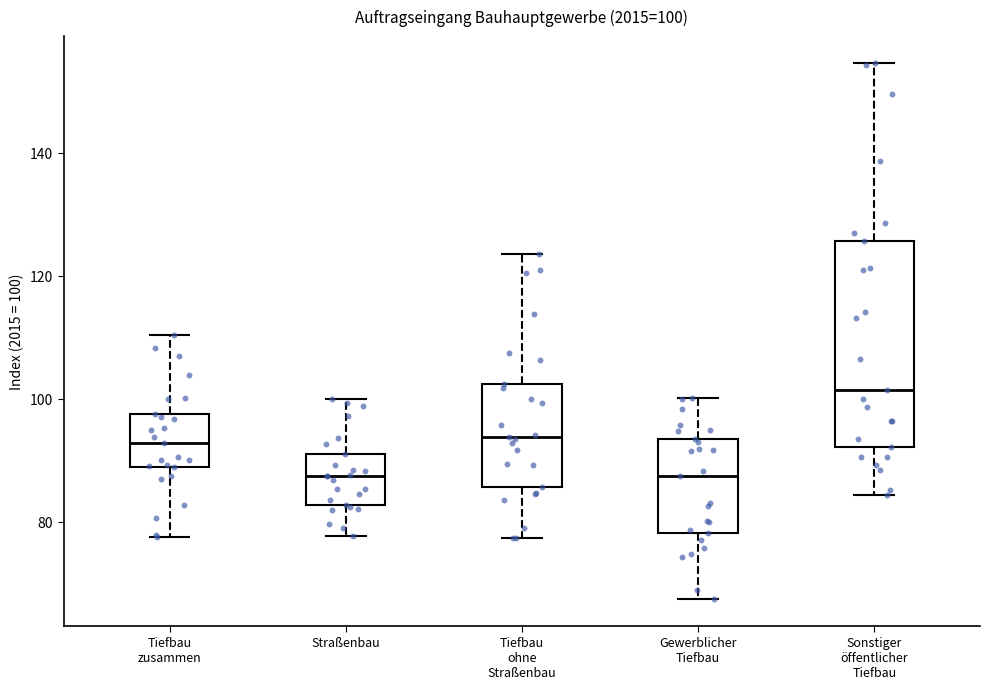

Which box has the highest median line?

Sonstiger öffentlicher Tiefbau